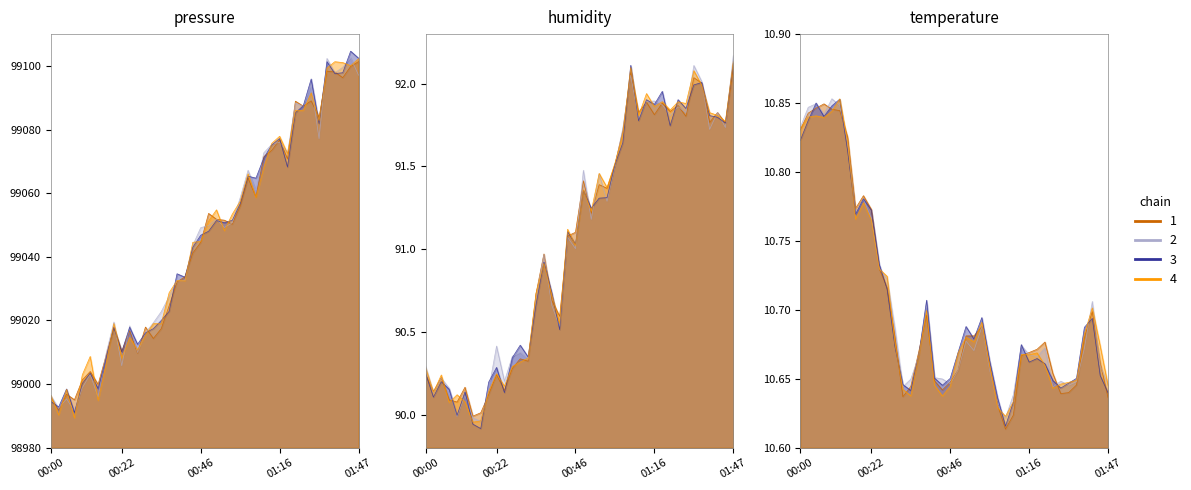

Rank the series at 01:06 from lowest to highest value.

temperature, humidity, pressure